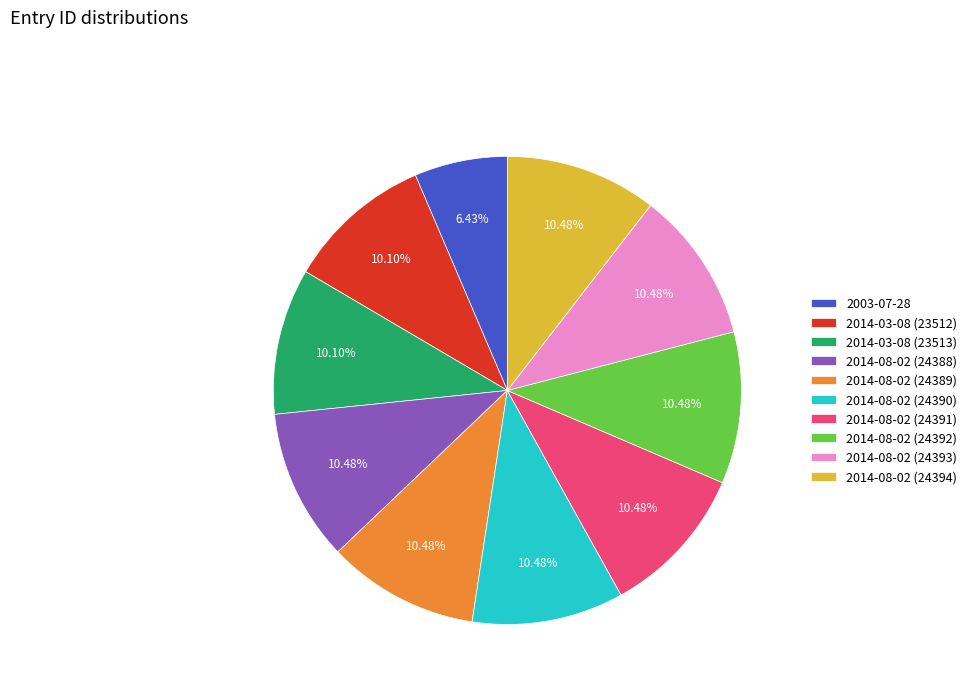

To the nearest percent, what portion does 2003-07-28 represent?

6%